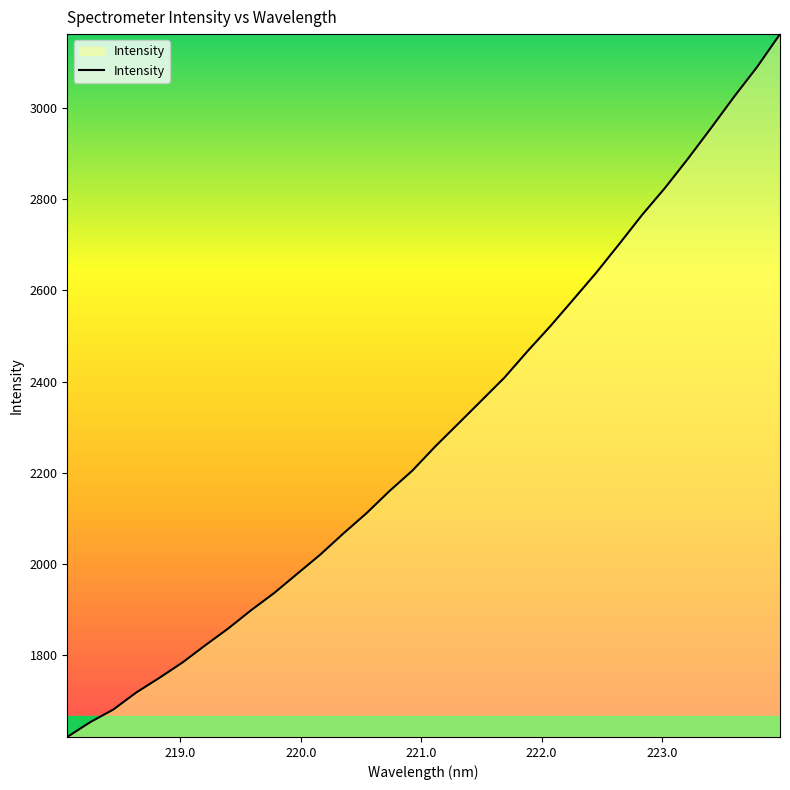

What is the smallest value displayed?

1619.6